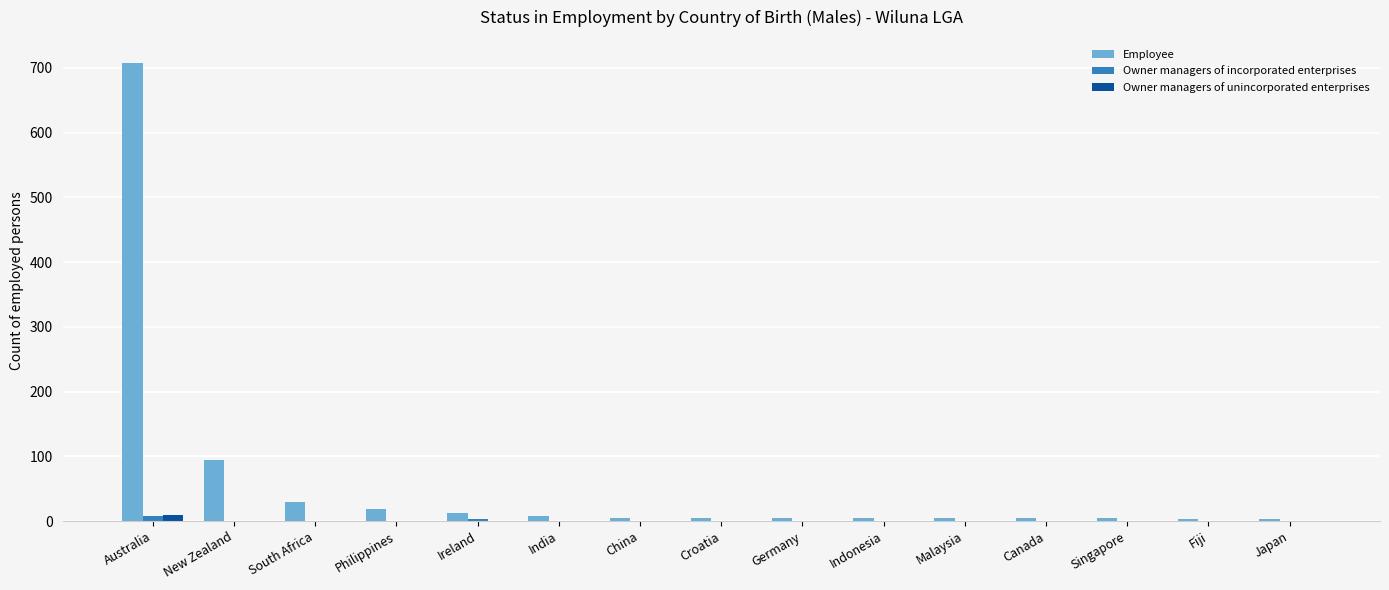

Which series has the largest total across all categories?

Employee